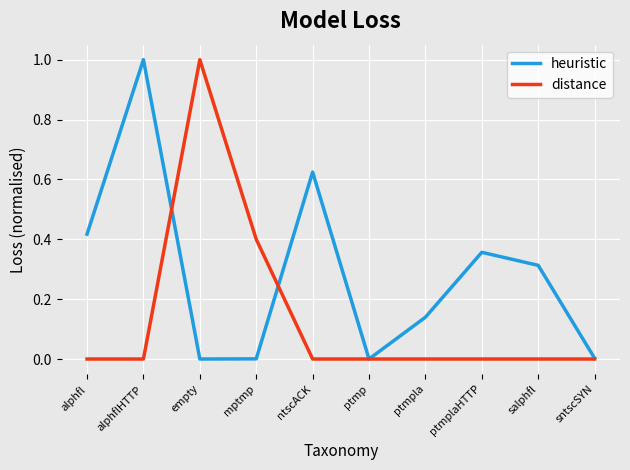

Does the chart have visible grid lines?

Yes